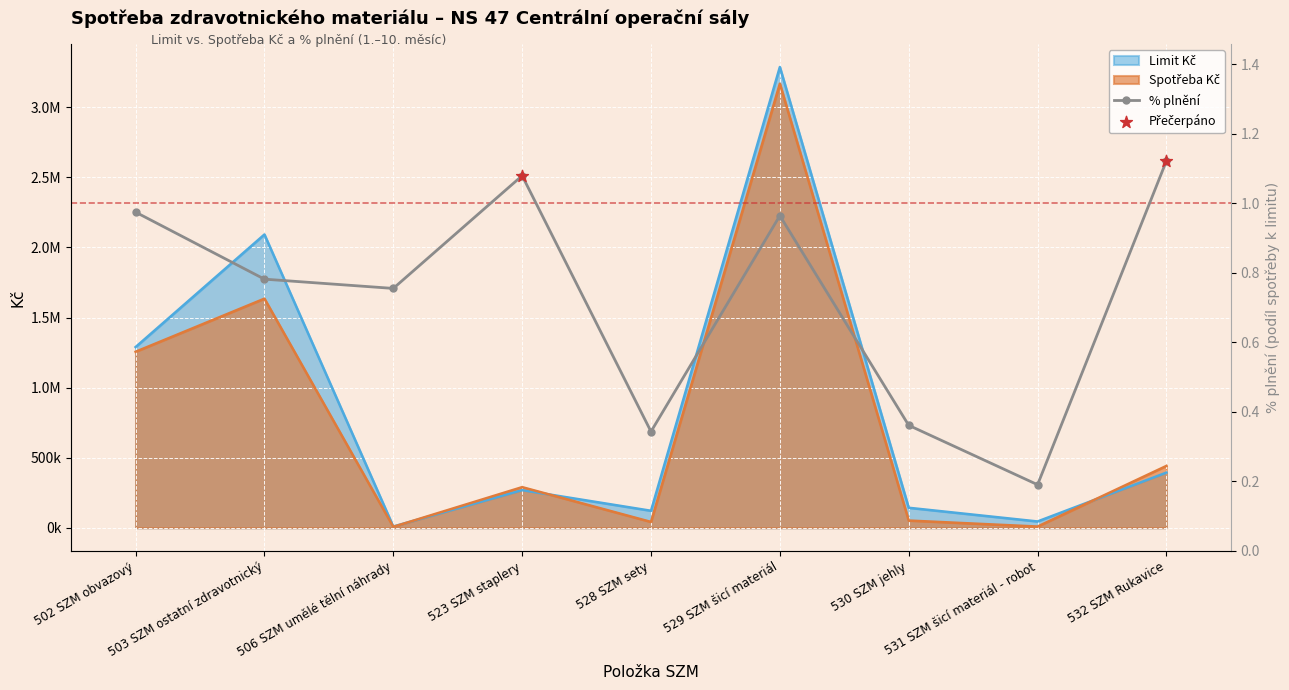

Which series has the largest total across all categories?

Limit Kč (NS 47)